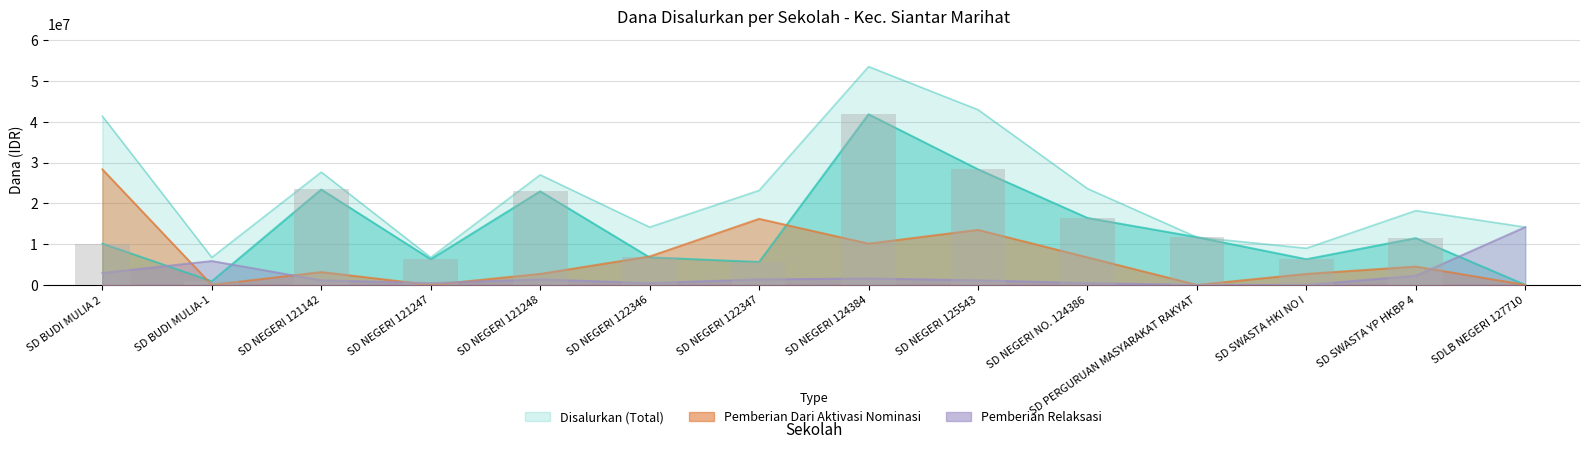

Reading right to left, what are all the values shown in this chart?

Pemberian: SDLB NEGERI 127710=0	SD SWASTA YP HKBP 4=11475000	SD SWASTA HKI NO I=6300000	SD PERGURUAN MASYARAKAT RAKYAT=11700000	SD NEGERI NO. 124386=16425000	SD NEGERI 125543=28350000	SD NEGERI 124384=41850000	SD NEGERI 122347=5625000	SD NEGERI 122346=6750000	SD NEGERI 121248=22950000	SD NEGERI 121247=6300000	SD NEGERI 121142=23400000	SD BUDI MULIA-1=900000	SD BUDI MULIA 2=10125000
Pemberian Dari Aktivasi Nominasi: SDLB NEGERI 127710=0	SD SWASTA YP HKBP 4=4500000	SD SWASTA HKI NO I=2700000	SD PERGURUAN MASYARAKAT RAKYAT=0	SD NEGERI NO. 124386=6750000	SD NEGERI 125543=13500000	SD NEGERI 124384=10125000	SD NEGERI 122347=16200000	SD NEGERI 122346=6975000	SD NEGERI 121248=2700000	SD NEGERI 121247=0	SD NEGERI 121142=3150000	SD BUDI MULIA-1=0	SD BUDI MULIA 2=28350000
Pemberian Relaksasi: SDLB NEGERI 127710=14175000	SD SWASTA YP HKBP 4=2250000	SD SWASTA HKI NO I=0	SD PERGURUAN MASYARAKAT RAKYAT=0	SD NEGERI NO. 124386=450000	SD NEGERI 125543=1125000	SD NEGERI 124384=1575000	SD NEGERI 122347=1350000	SD NEGERI 122346=450000	SD NEGERI 121248=1350000	SD NEGERI 121247=450000	SD NEGERI 121142=1125000	SD BUDI MULIA-1=5850000	SD BUDI MULIA 2=2925000
Disalurkan: SDLB NEGERI 127710=14175000	SD SWASTA YP HKBP 4=18225000	SD SWASTA HKI NO I=9000000	SD PERGURUAN MASYARAKAT RAKYAT=11700000	SD NEGERI NO. 124386=23625000	SD NEGERI 125543=42975000	SD NEGERI 124384=53550000	SD NEGERI 122347=23175000	SD NEGERI 122346=14175000	SD NEGERI 121248=27000000	SD NEGERI 121247=6750000	SD NEGERI 121142=27675000	SD BUDI MULIA-1=6750000	SD BUDI MULIA 2=41400000